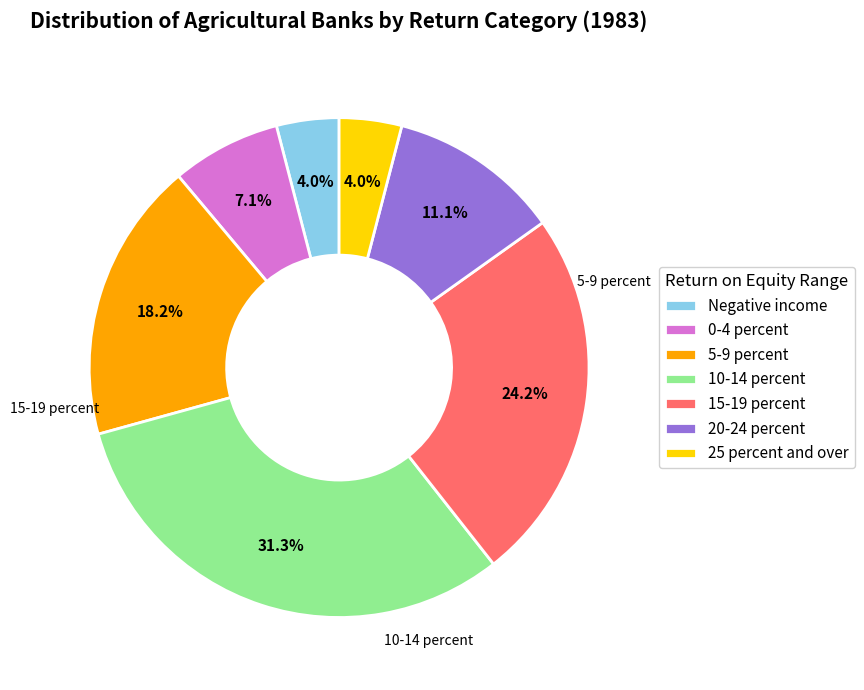

Which slice is the largest?

10-14 percent